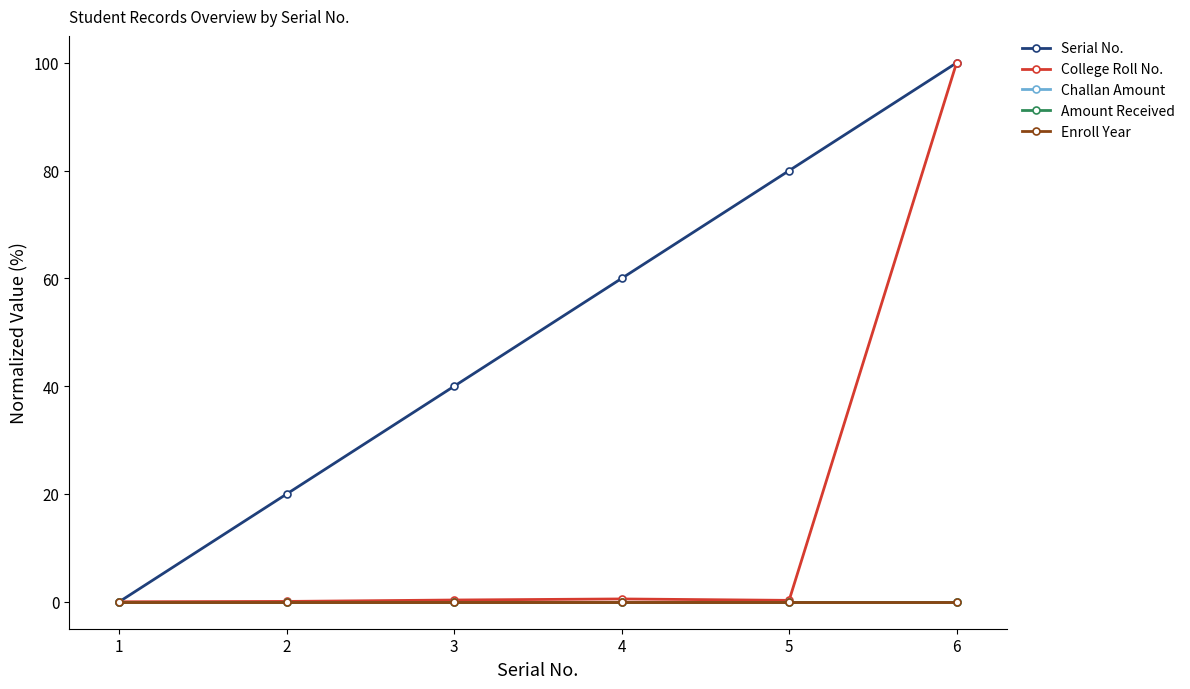

Is this an area chart (filled region under the line)?

No